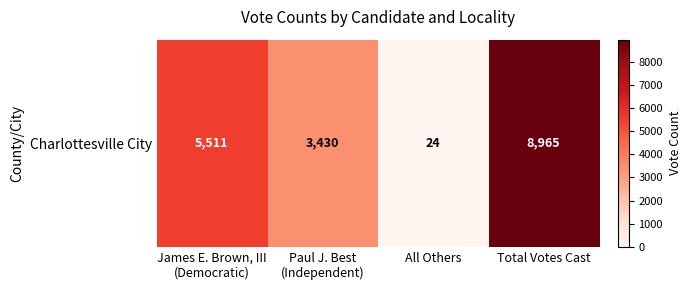

Where is the data nearest to the value 4494?

James E. Brown, III
(Democratic)